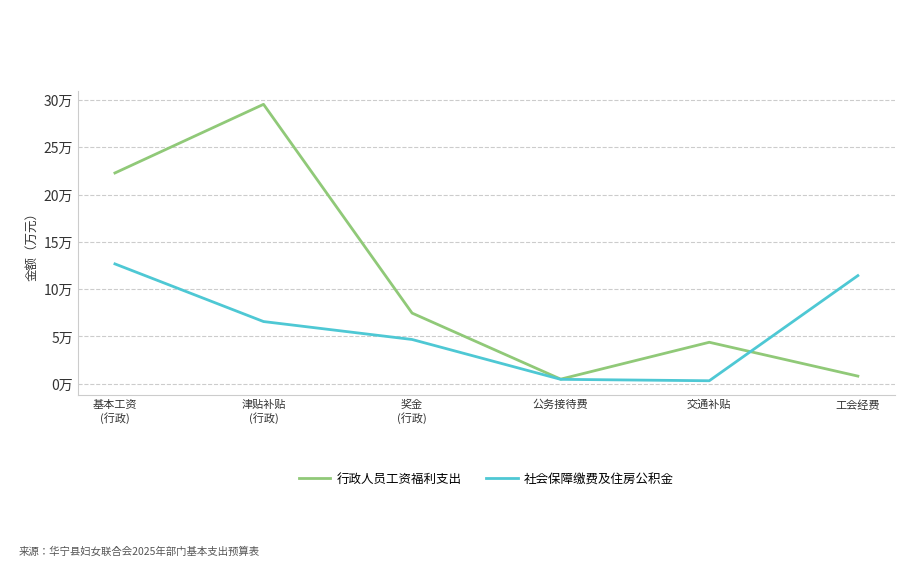

Where is 行政人员工资福利支出 nearest to the value 150144?

基本工资
(行政)